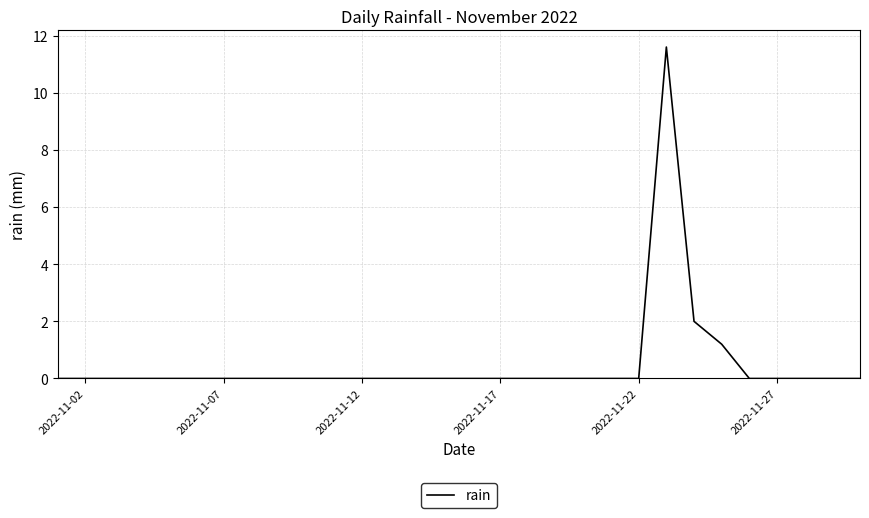

What is the average value?

0.5